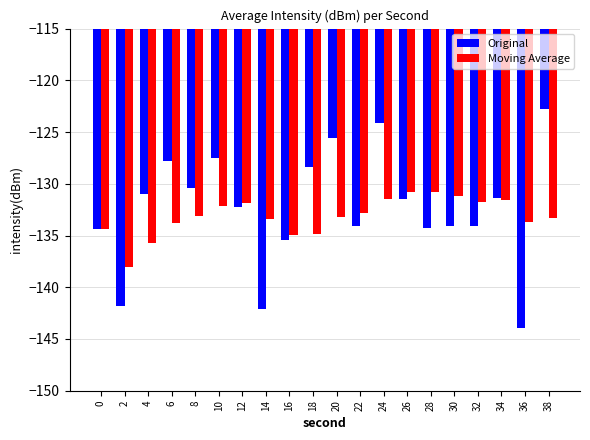

What is the smallest value displayed?

-143.9